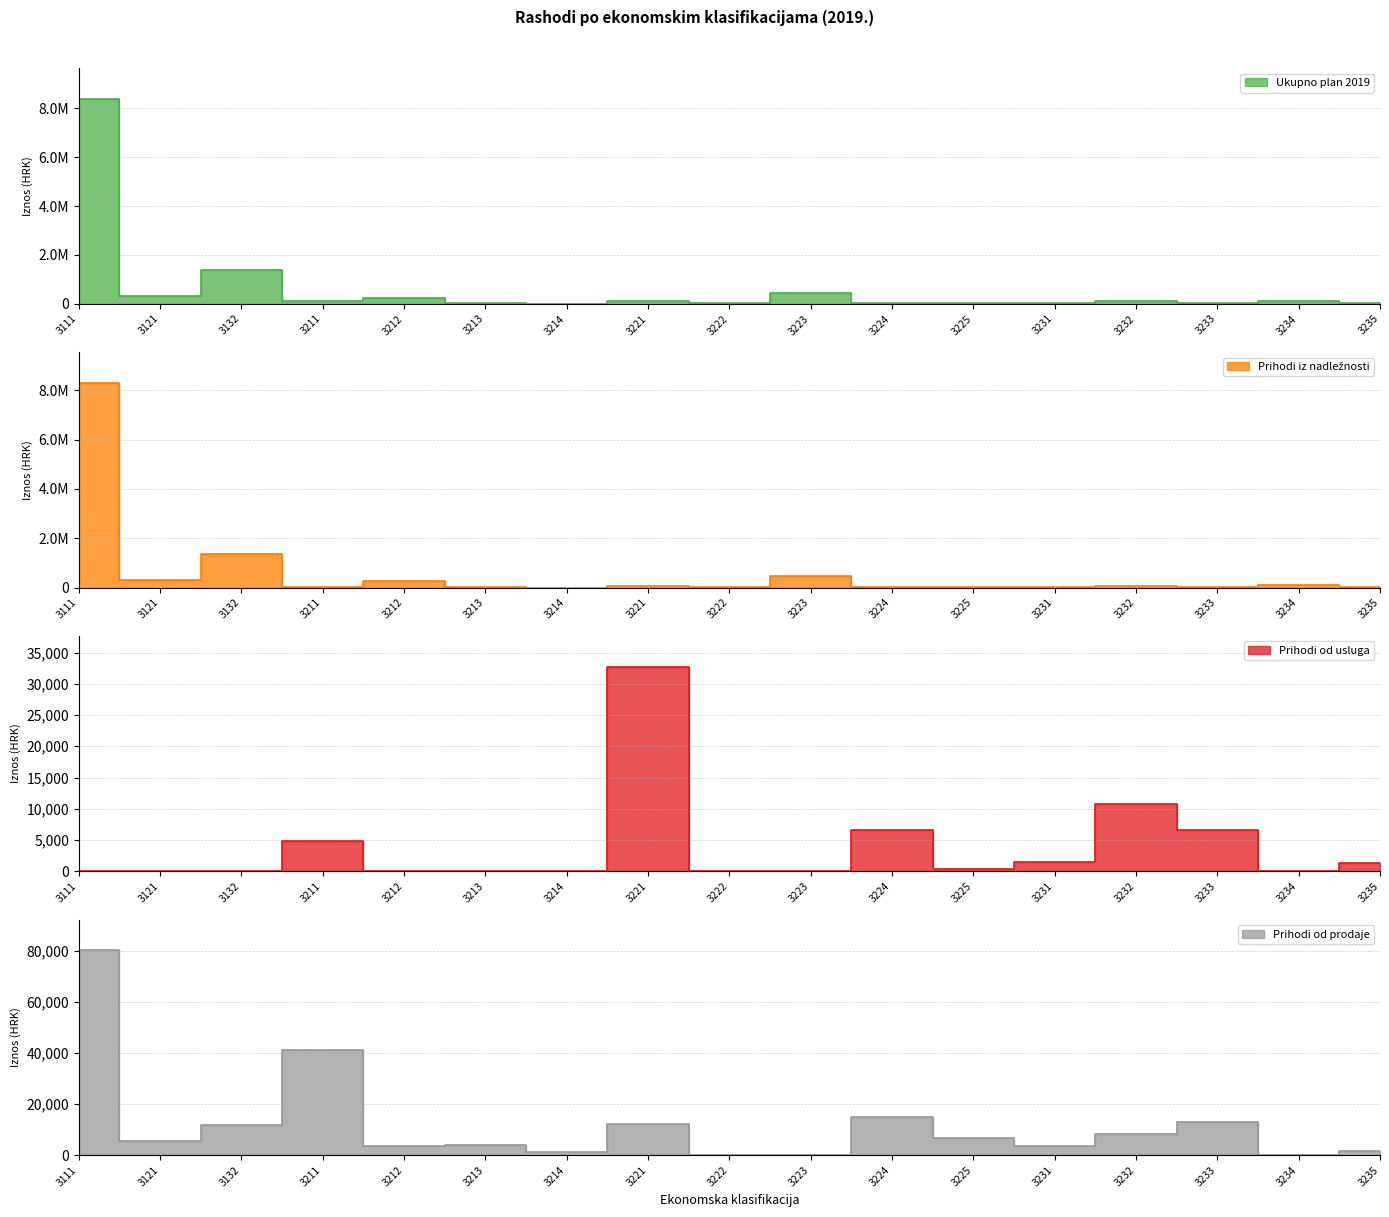

What is the difference between the Ukupno plan 2019 values at 3225 and 3132?

1371215.8